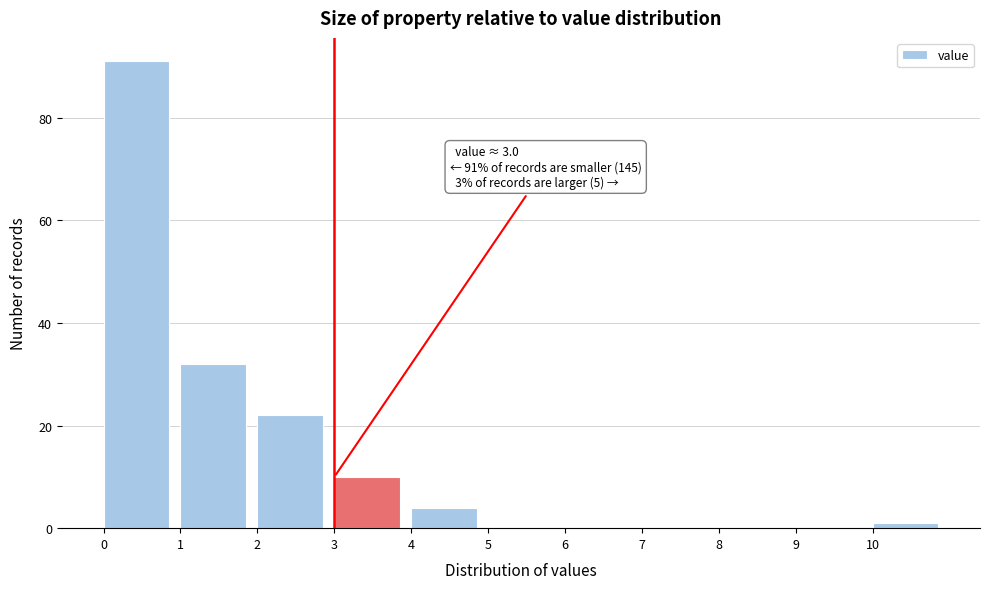

Over which range of the x-axis is the bar tallest?

0 to 1